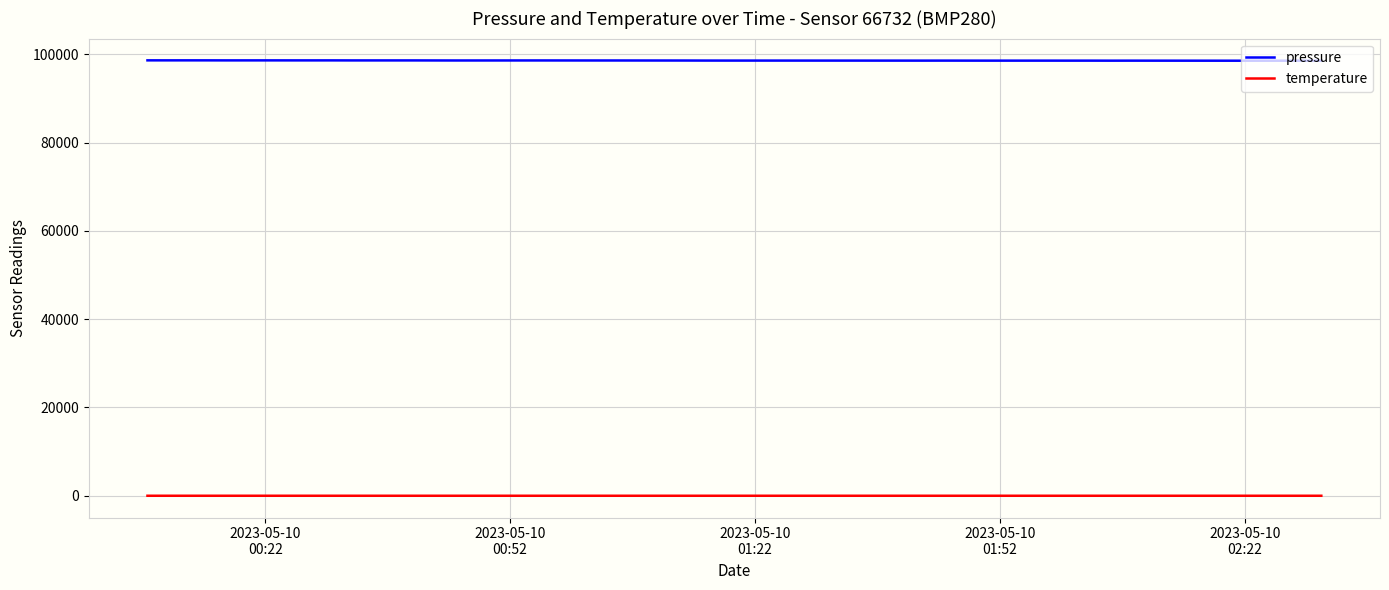

List the series in order of their overall mean, lowest first.

temperature, pressure